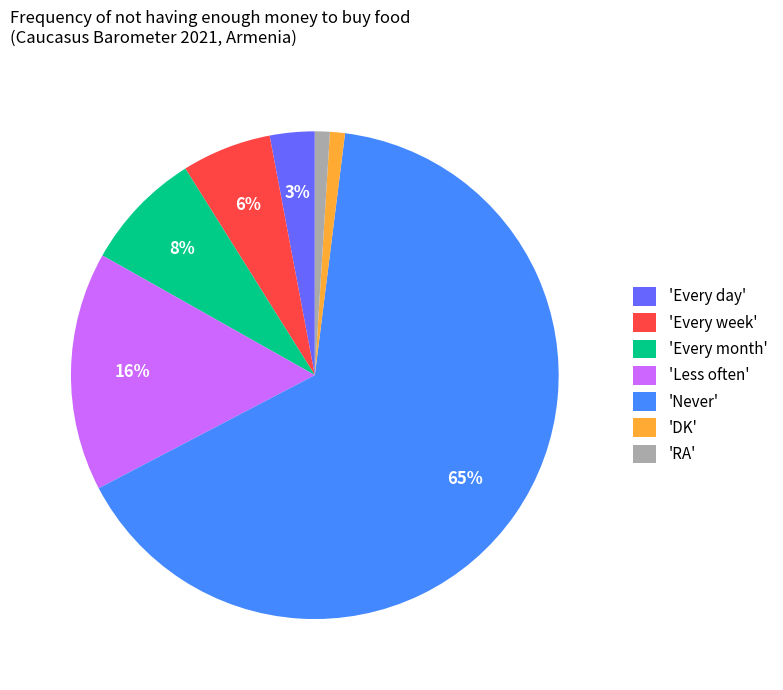

Which has a higher value, 'Never' or 'Every week'?

'Never'